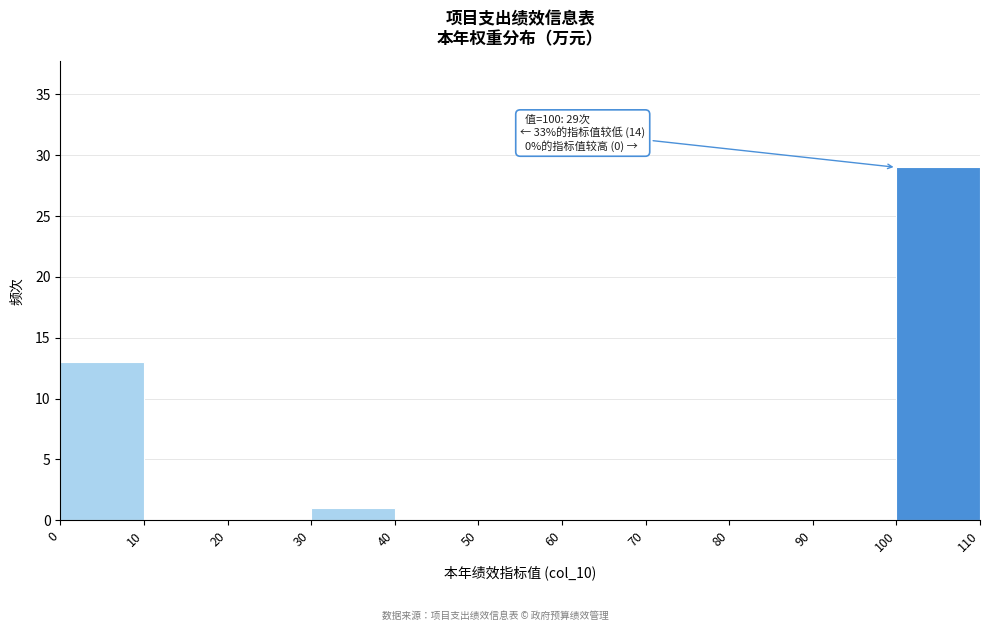

Which range on the x-axis has the tallest bar?

100 to 110